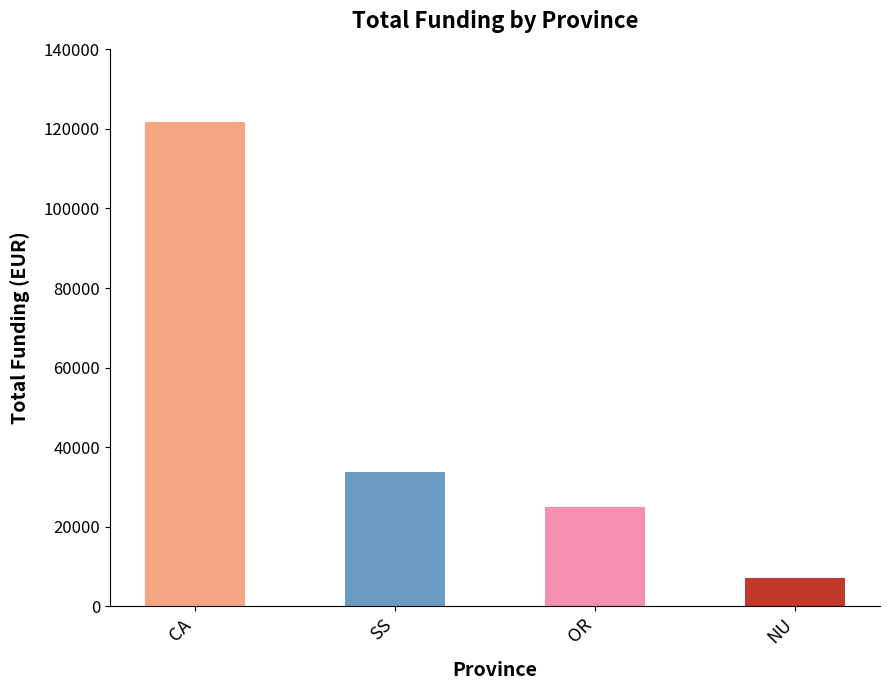

Rank the categories by value from highest to lowest.

CA, SS, OR, NU